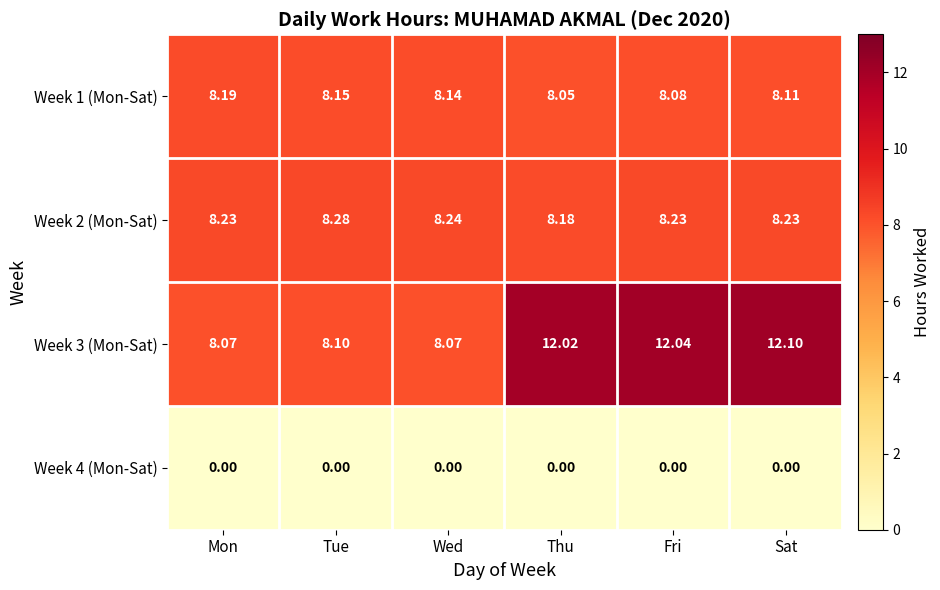

List the labels in order of Week 1 (Mon-Sat) value, smallest first.

Thu, Fri, Sat, Wed, Tue, Mon